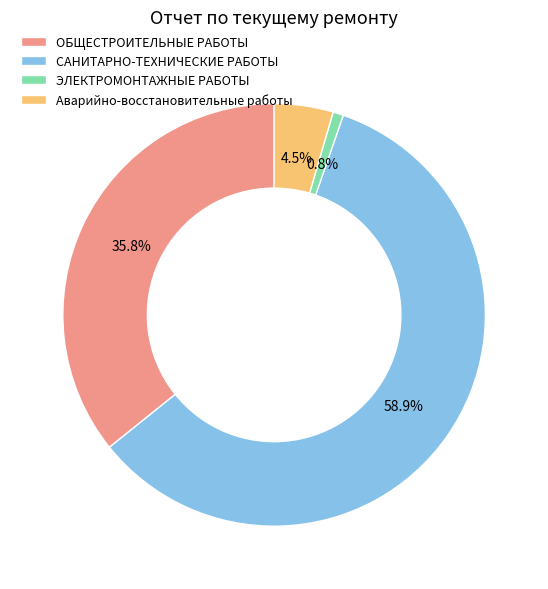

Is there a majority slice in this chart?

Yes